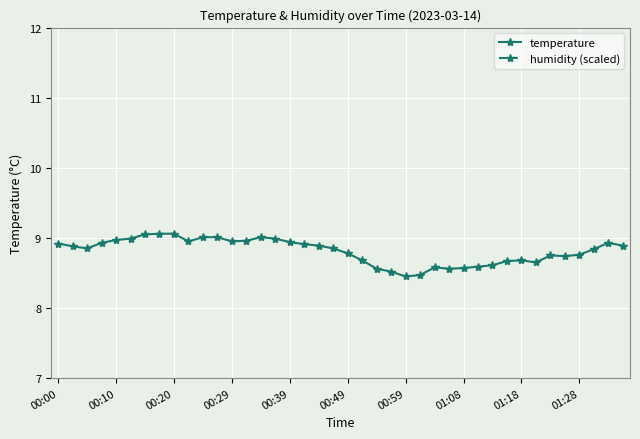

True or false: temperature has more than 0 points higher than both neighbors.

True